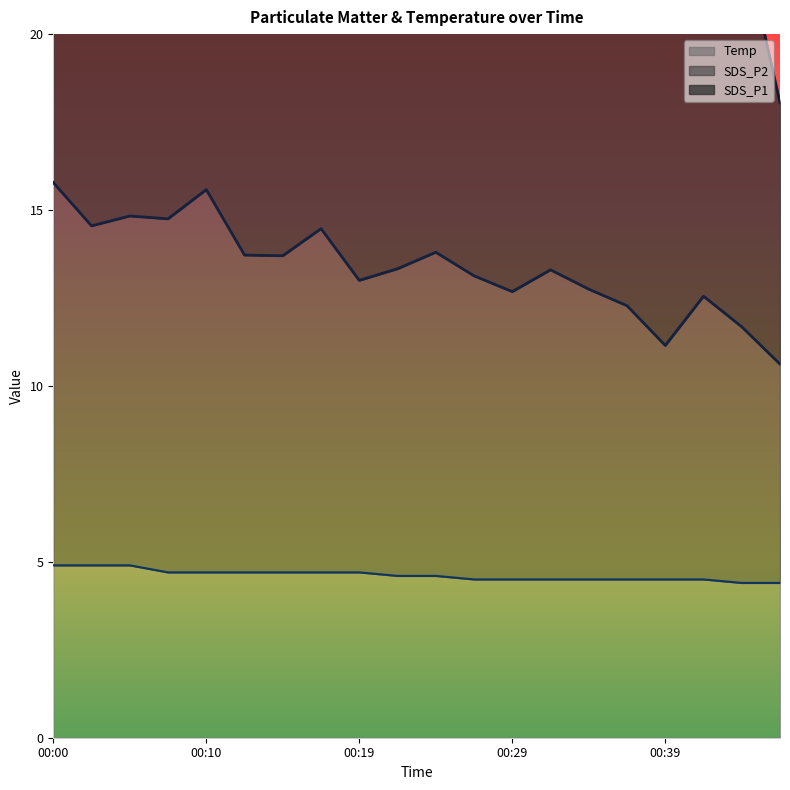

What is the average value of the Temp series?

4.6